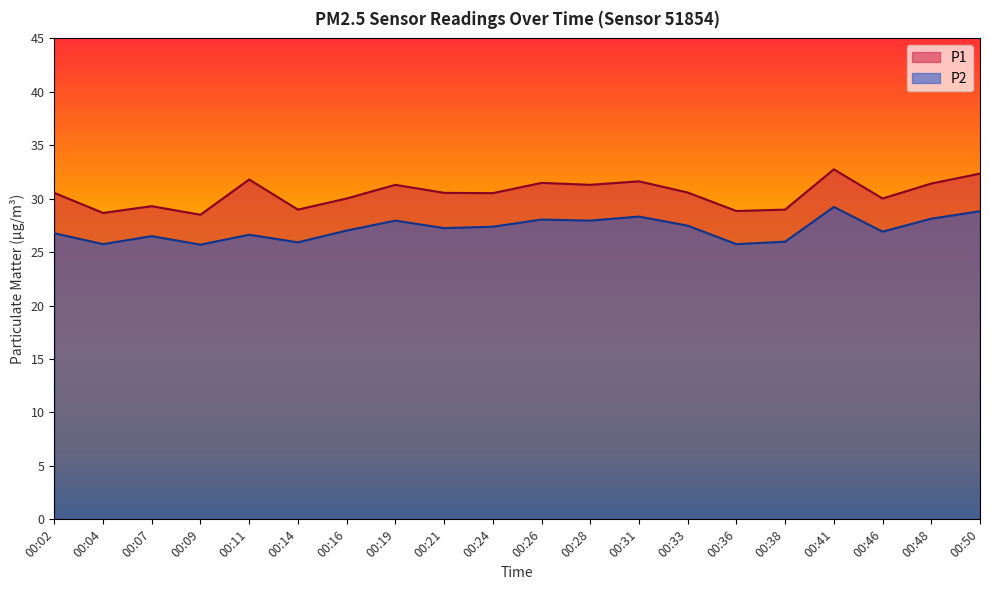

Which series has the largest total across all categories?

P1